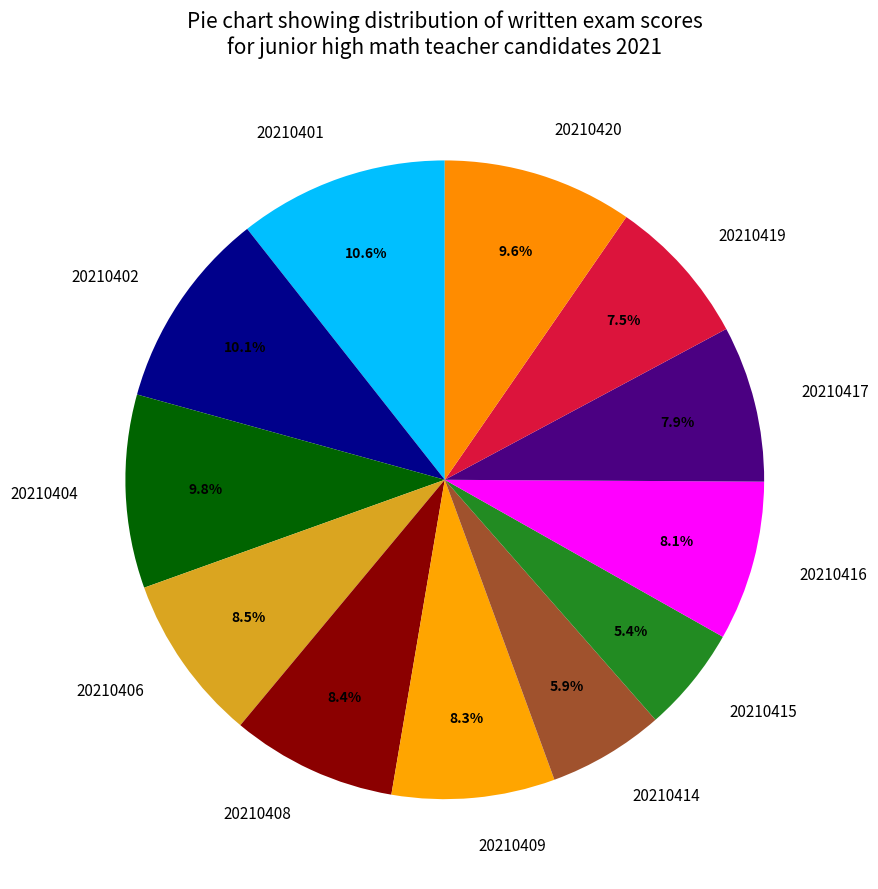

To the nearest percent, what percentage of the pie is 20210420?

10%